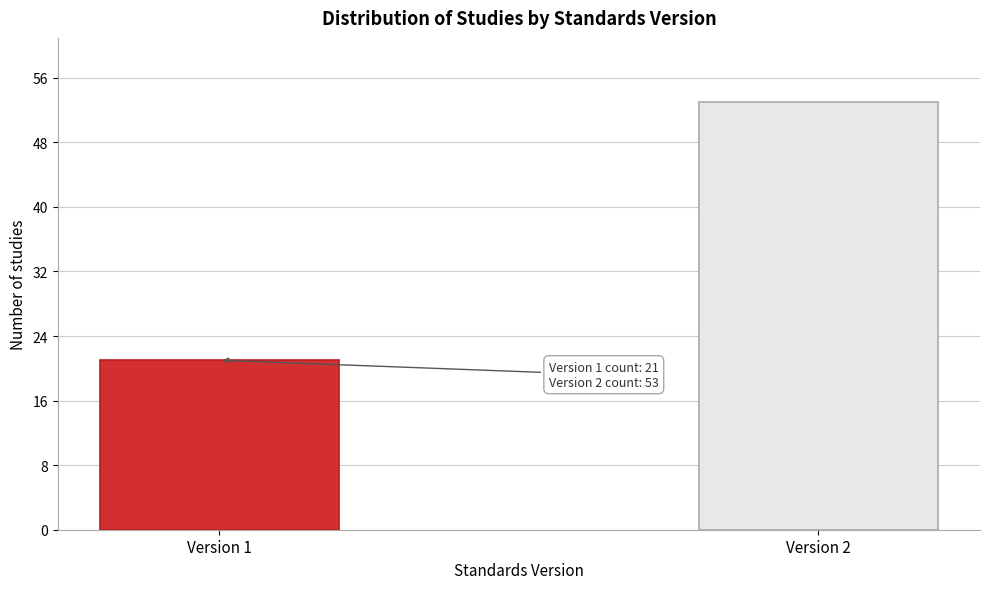

Reading left to right, extract all data points from this chart.

21	53